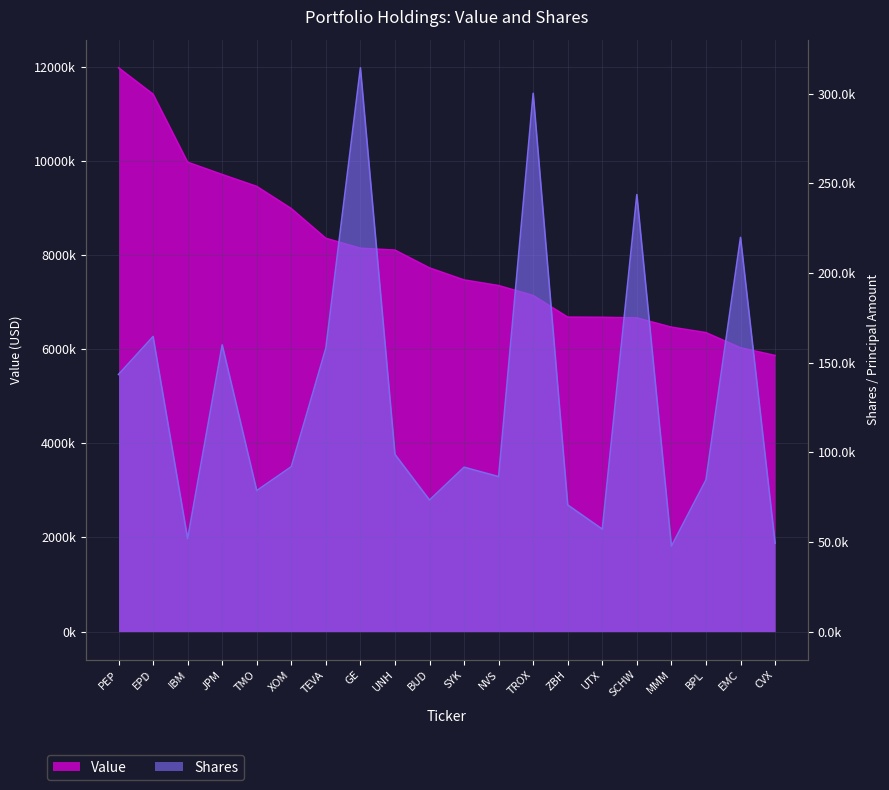

At how many categories does at least one series exceed 2808600?

20